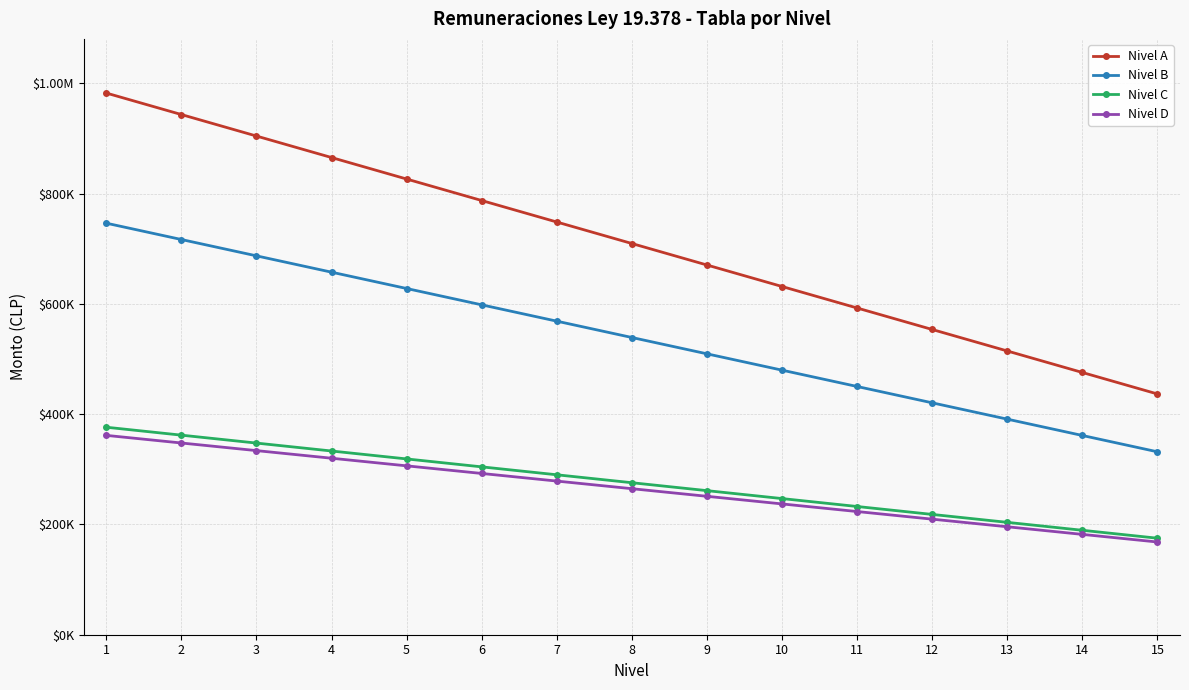

Is this an area chart (filled region under the line)?

No